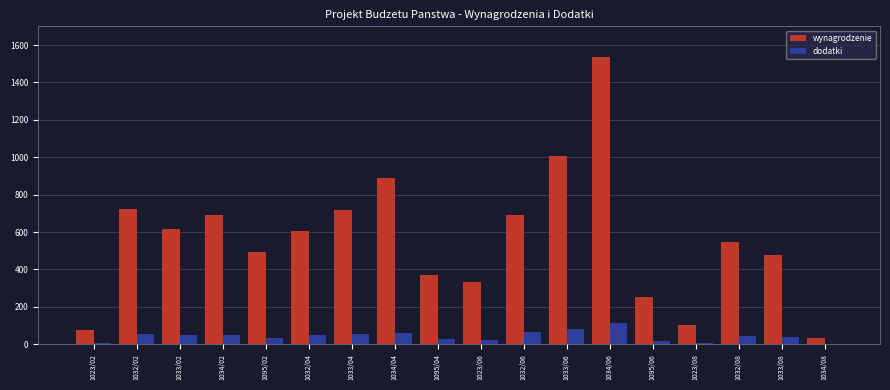

The value of wynagrodzenie at 1032/04 is 607. True or false?

True